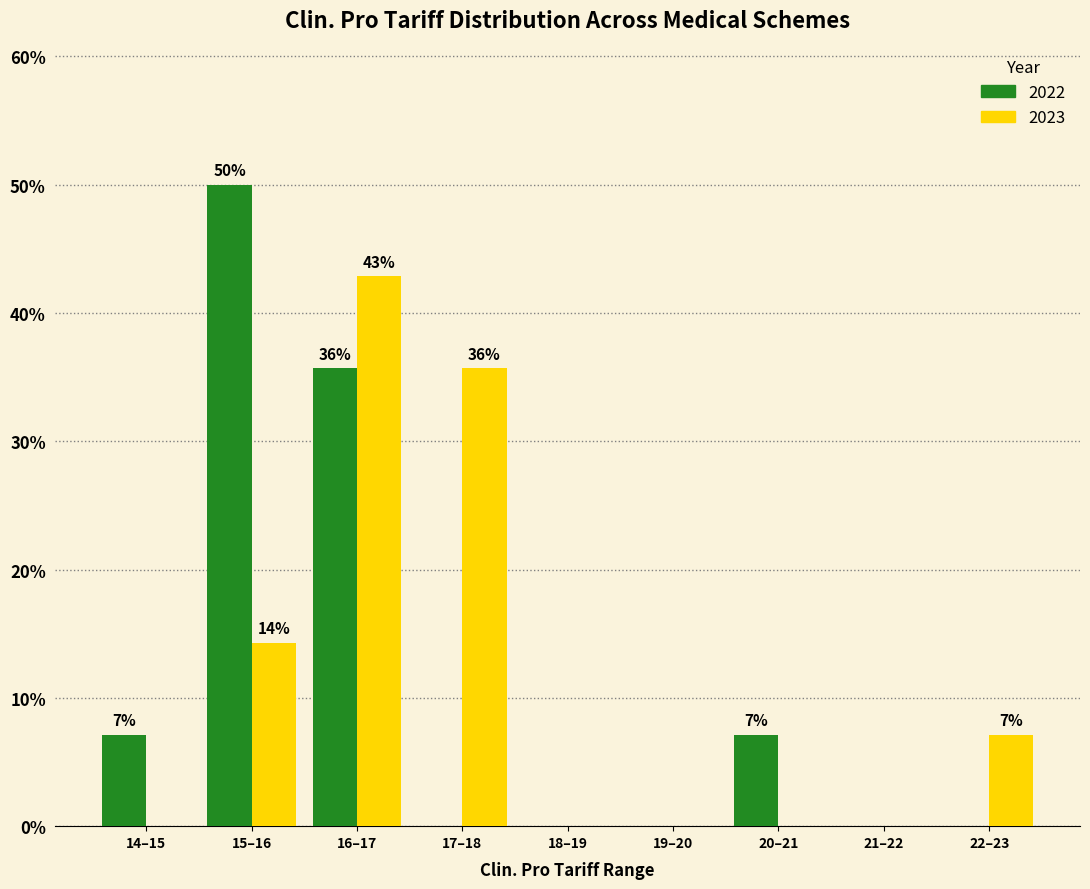

What is the maximum value shown in the chart?

50.0